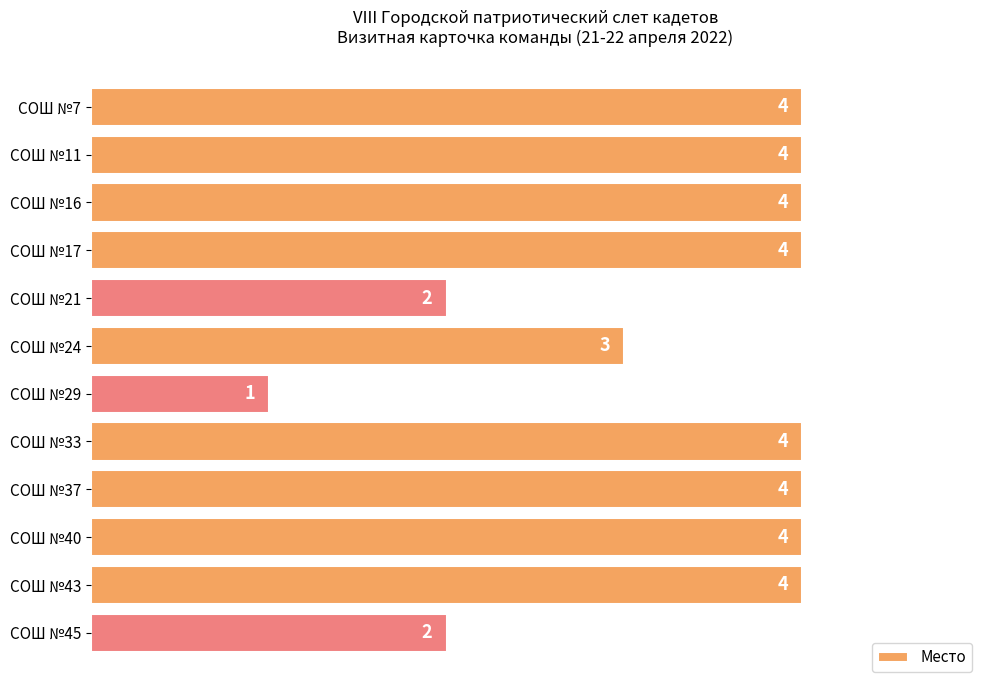

How many data points are less than 4?

4